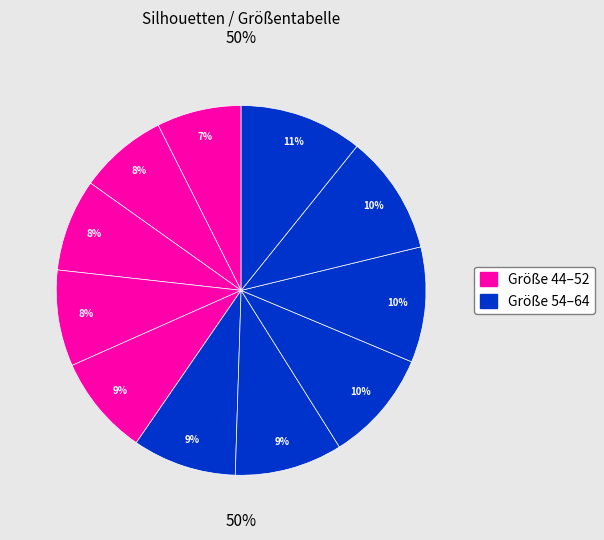

To the nearest percent, what is the difference between the 60 and 48 slice percentages?

2%